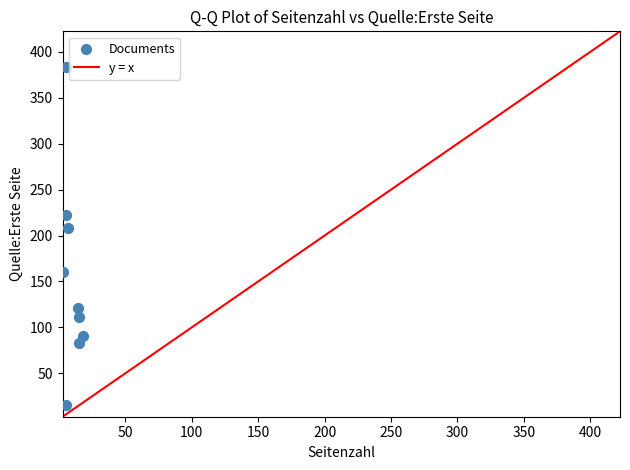

What is the average X value?

10